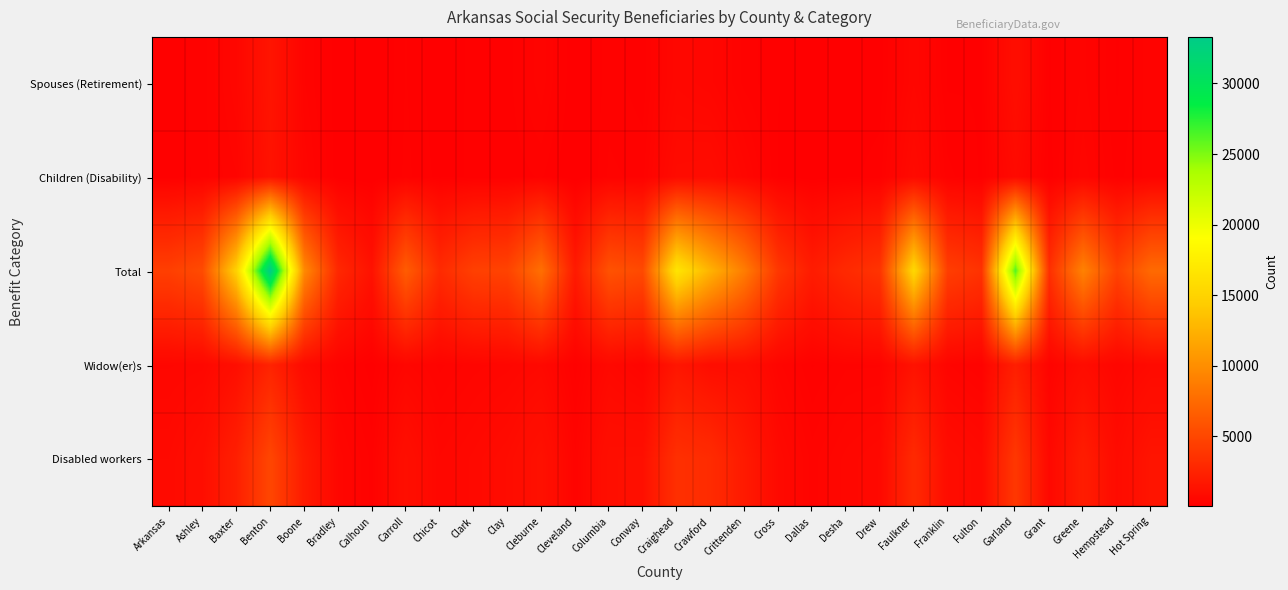

What is the total value across all series at Benton?

43645